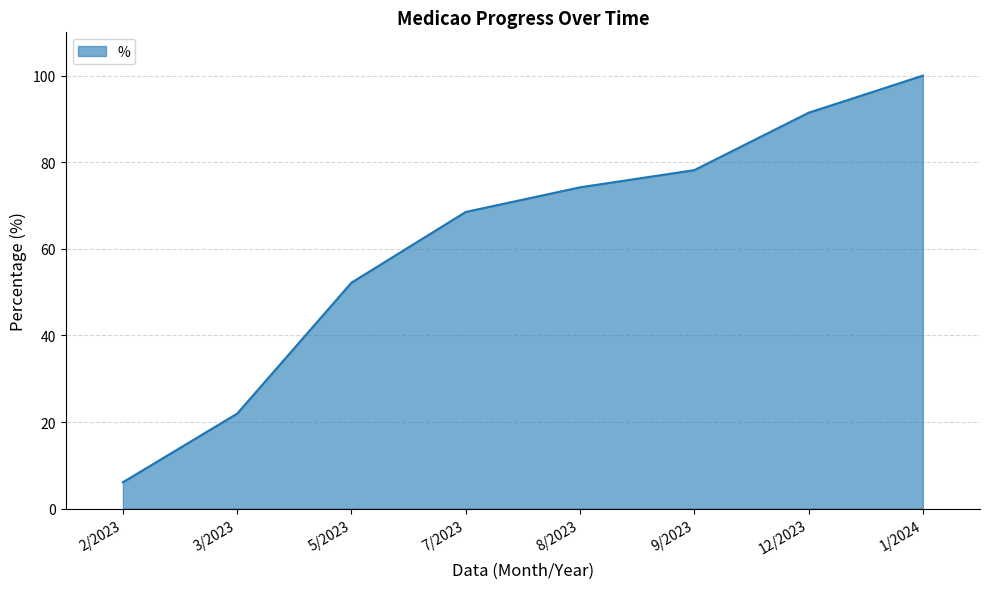

Rank the categories by value from highest to lowest.

1/2024, 12/2023, 9/2023, 8/2023, 7/2023, 5/2023, 3/2023, 2/2023